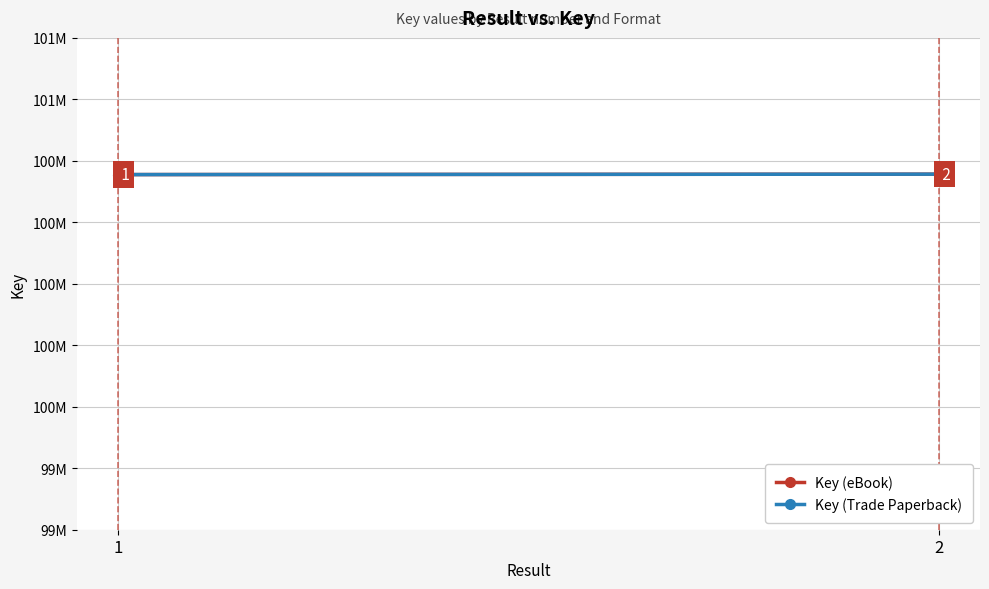

At which label is Key (Trade Paperback) closest to 100444995?

1